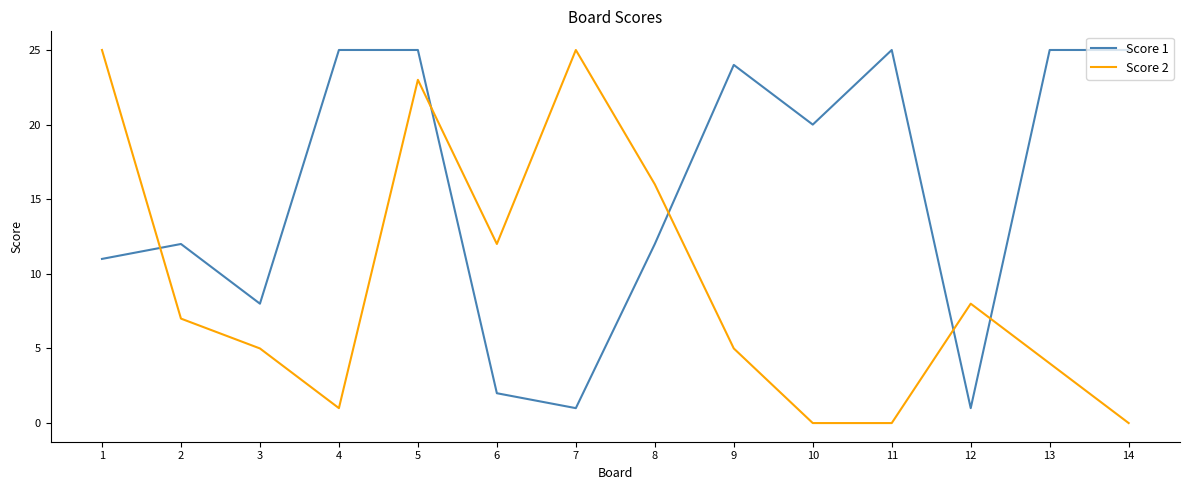

What is the maximum value shown in the chart?

25